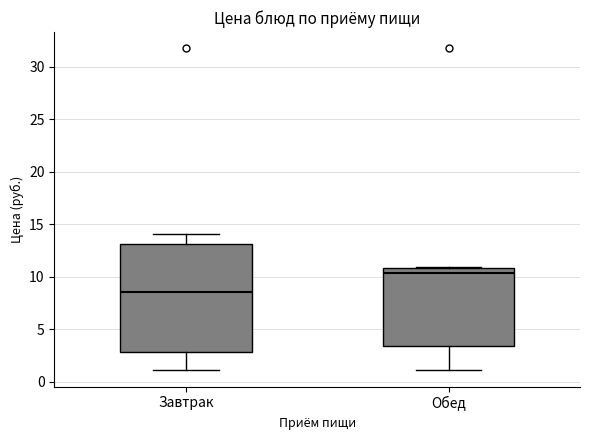

Which box is the tallest, from its lower edge to its upper edge?

Завтрак